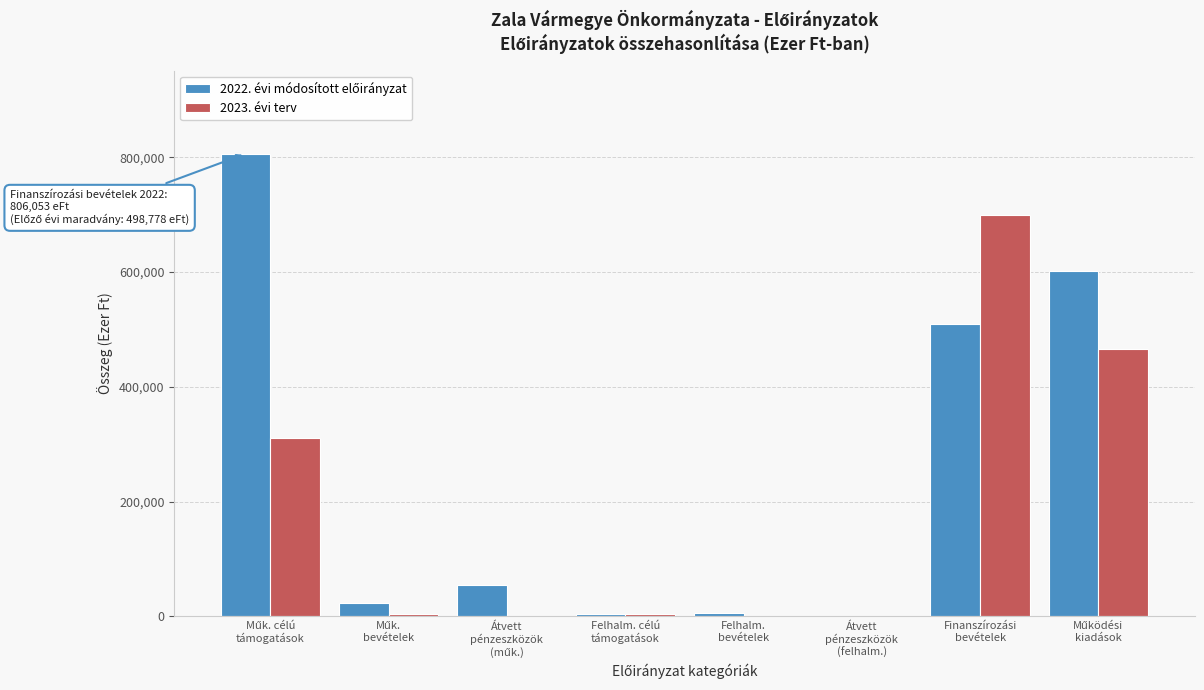

What is the greatest value displayed?

806053